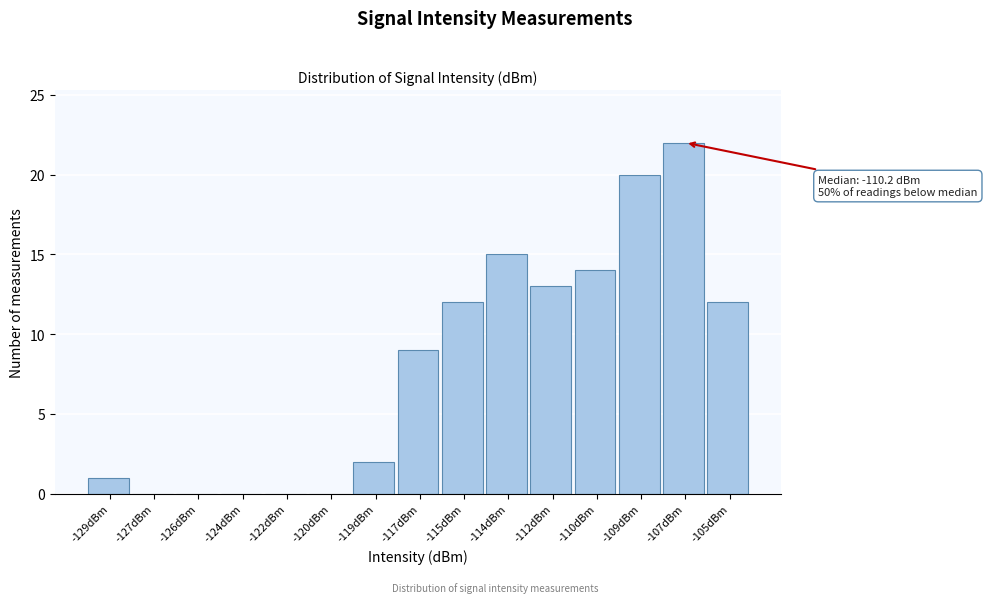

Reading left to right, list all the values displayed in this chart.

-129dBm=1	-127dBm=0	-126dBm=0	-124dBm=0	-122dBm=0	-120dBm=0	-119dBm=2	-117dBm=9	-115dBm=12	-114dBm=15	-112dBm=13	-110dBm=14	-109dBm=20	-107dBm=22	-105dBm=12